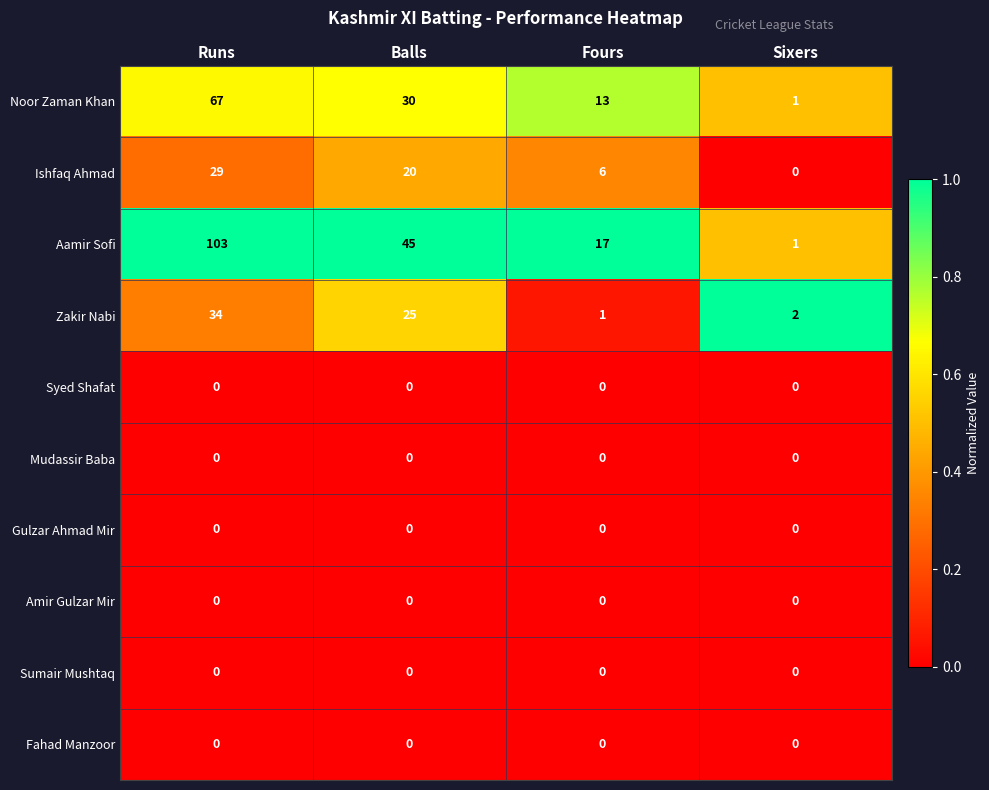

Which series has the largest total across all categories?

Aamir Sofi